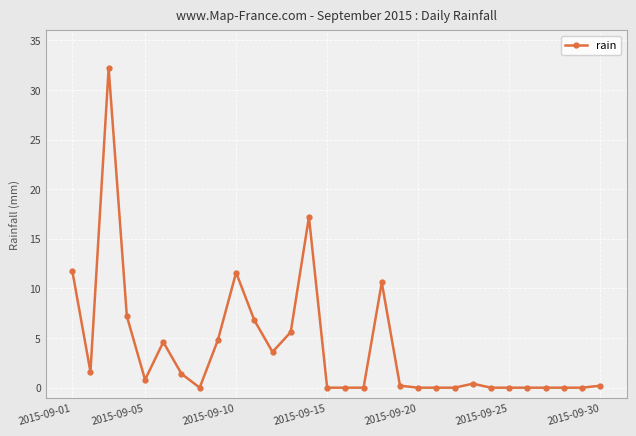

True or false: the data has more than 2 interior local peaks.

True